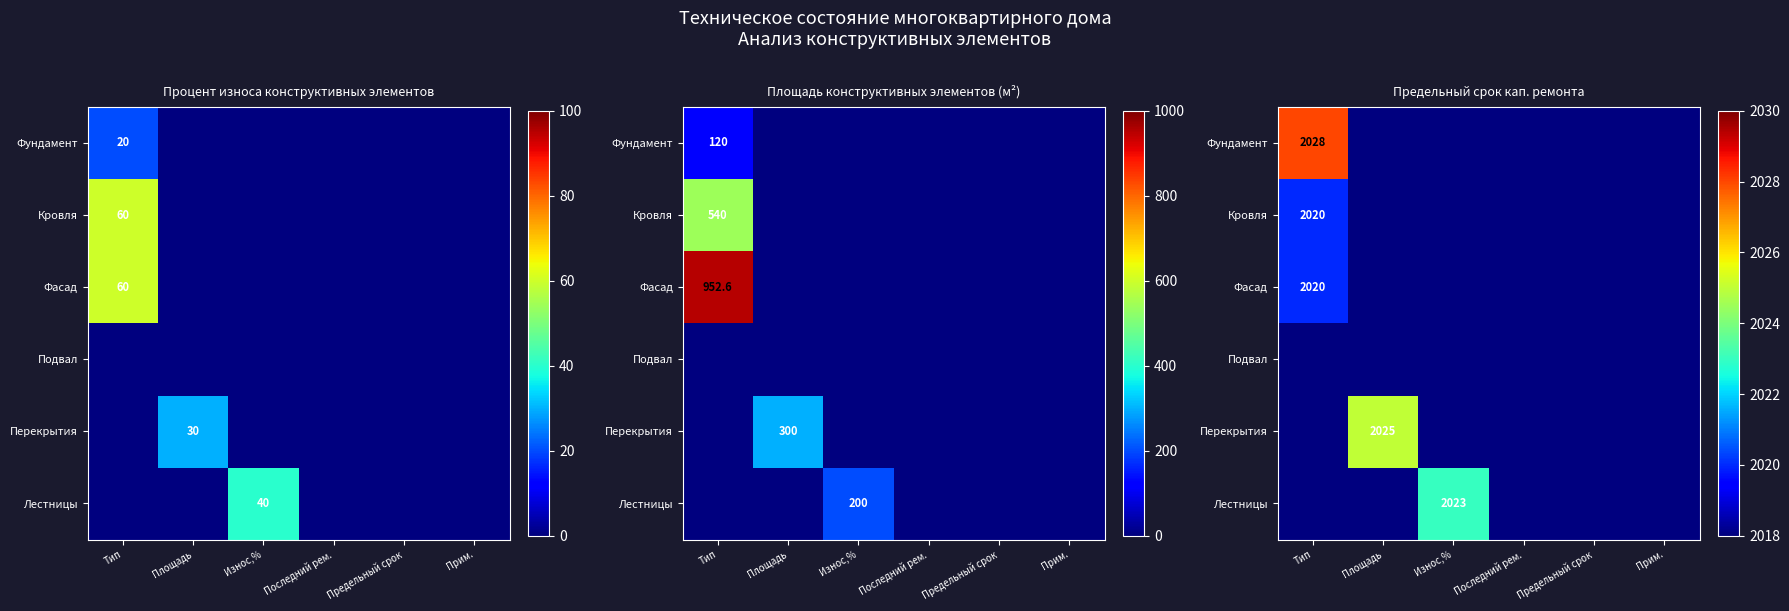

The Лестницы series shows -1152 at Тип. True or false?

False